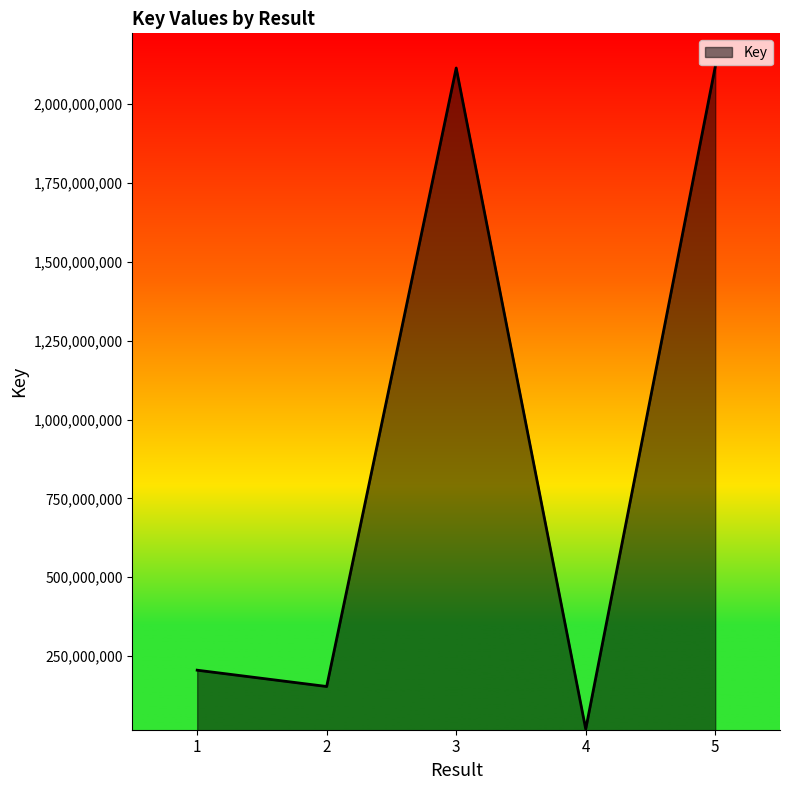

What is the average value?

922007753